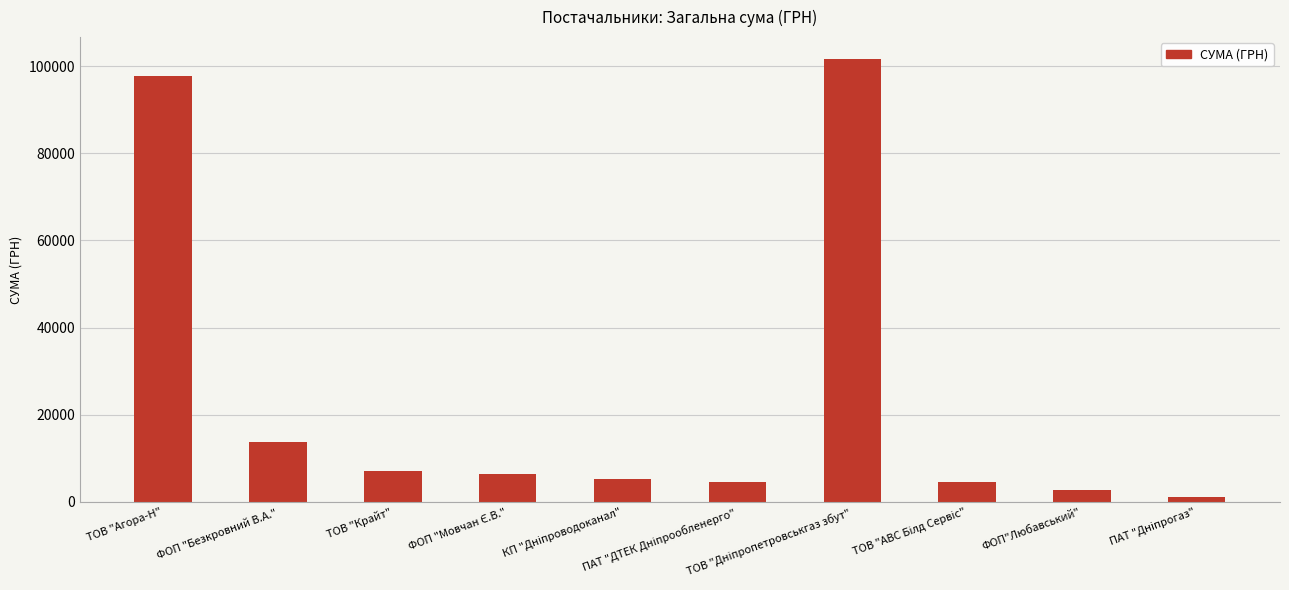

What is the average value?

24474.9